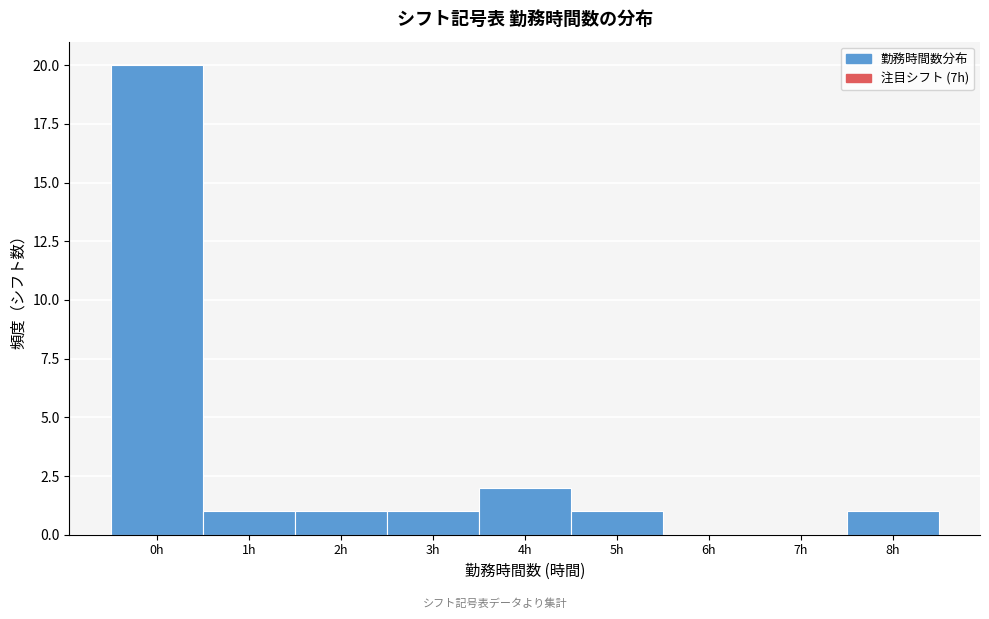

Reading left to right, list all the values displayed in this chart.

0h=20	1h=1	2h=1	3h=1	4h=2	5h=1	6h=0	7h=0	8h=1